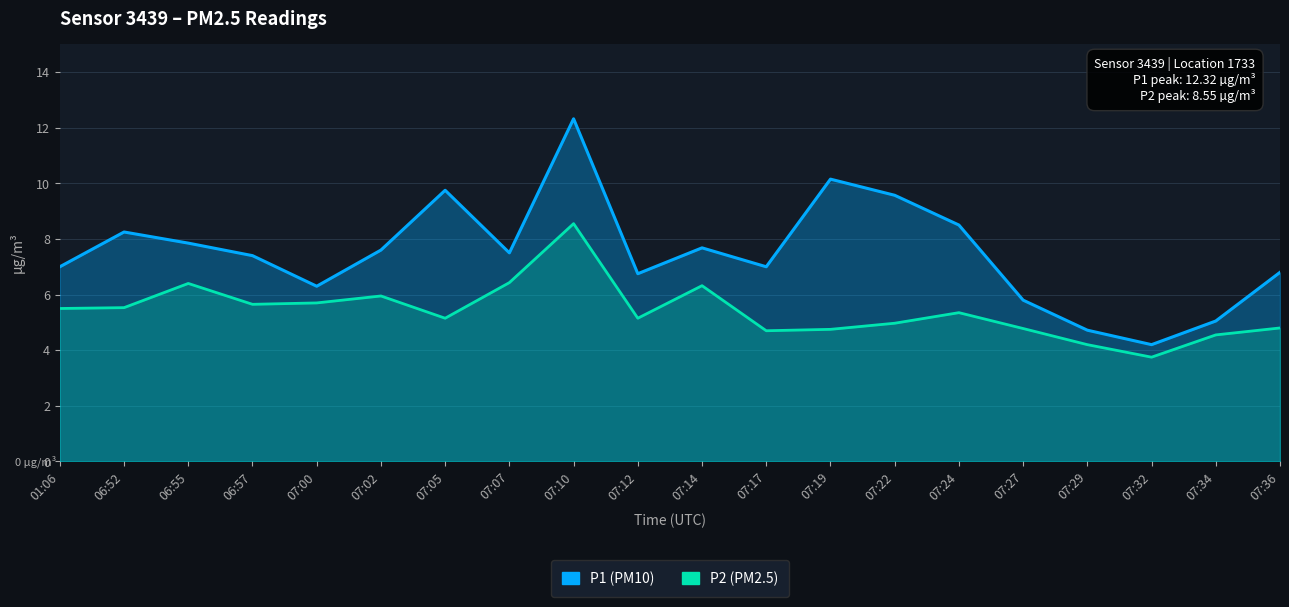

Does the chart have visible grid lines?

Yes